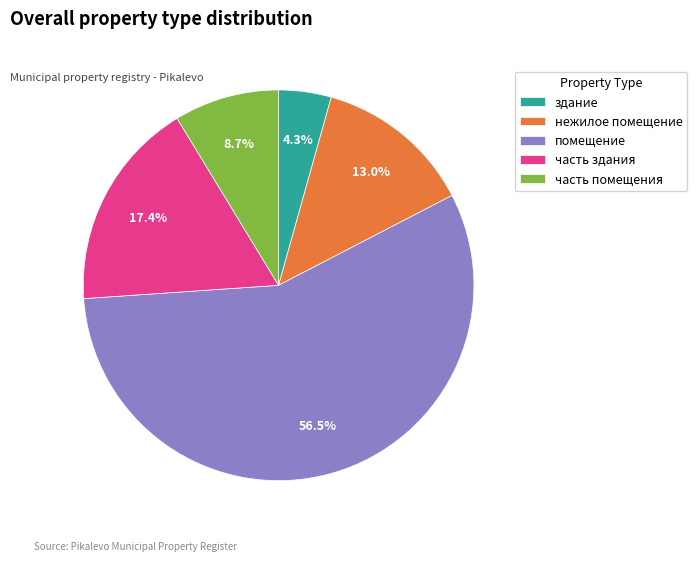

What percentage is NOT represented by нежилое помещение?

87.0%